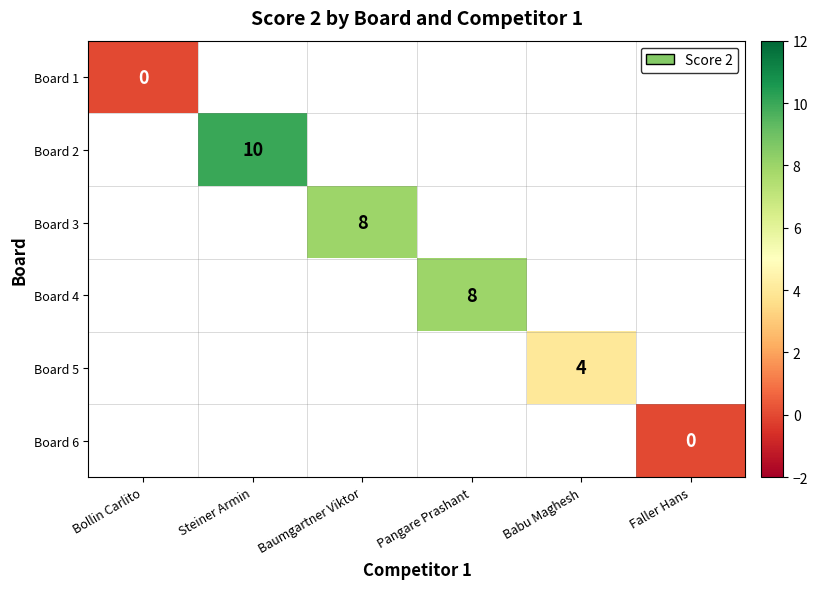

The Board 4 series shows 5 at Pangare Prashant. True or false?

False